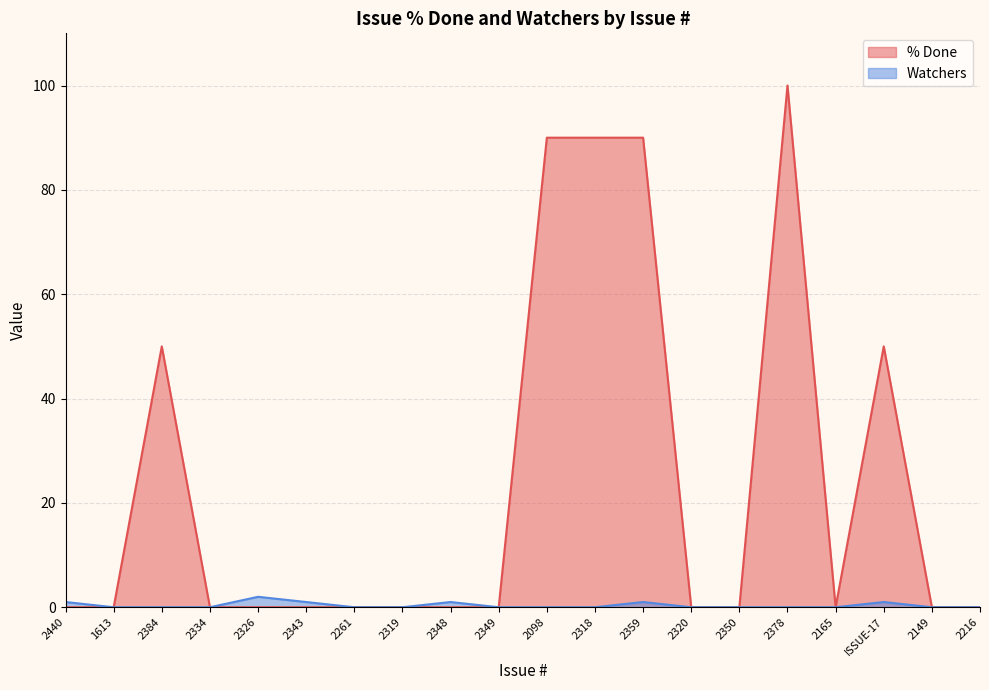

At which category does % Done reach its first local valley?

2165